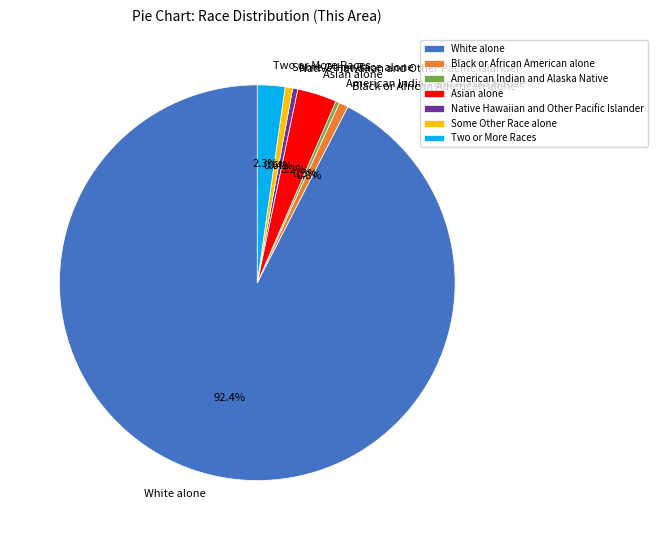

Which category accounts for the majority?

White alone